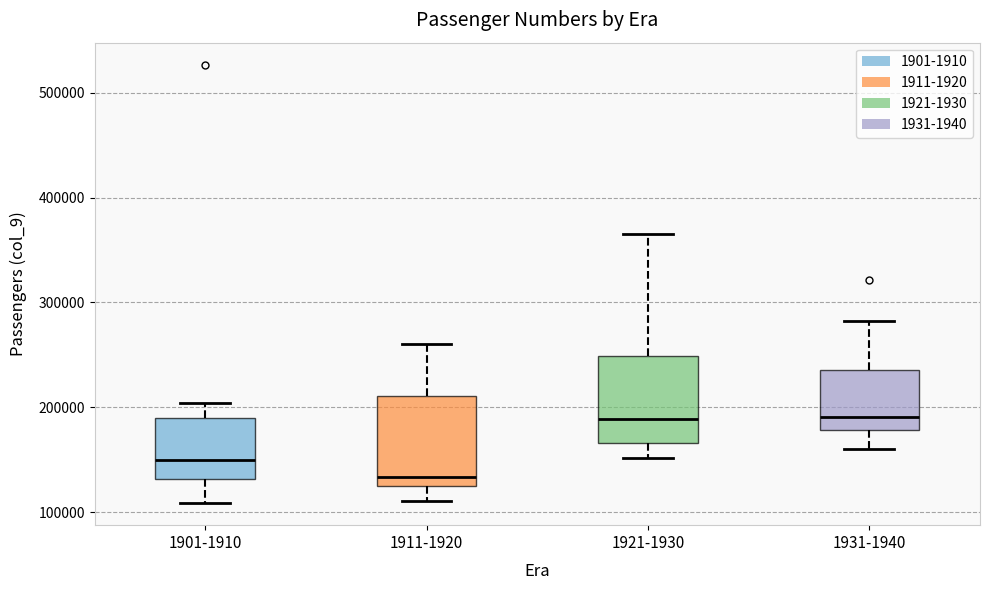

Where is the upper edge of the box for 1921-1930 on the y-axis? The values are not printed on the chart, so give them approximately, as read against the axis.

250000